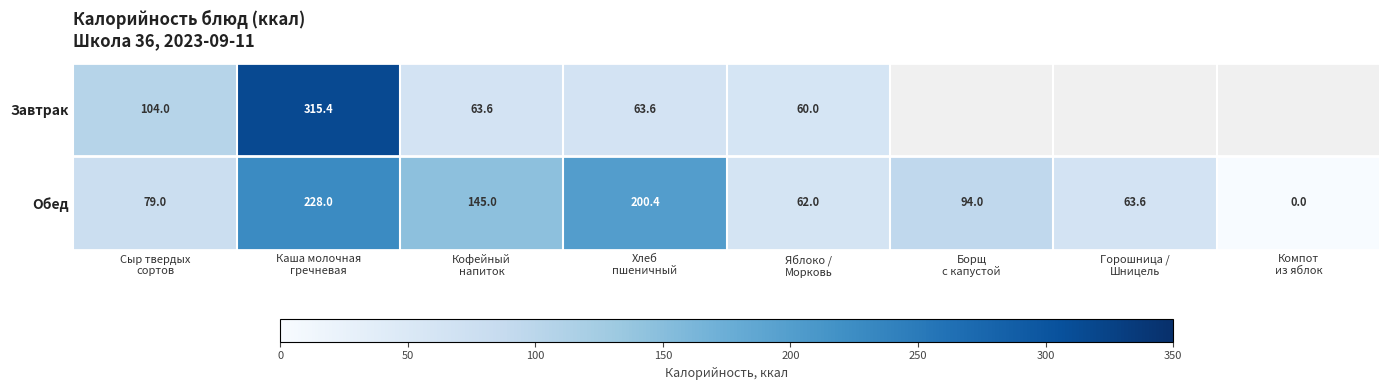

What is the average value of the Обед series?

109.0